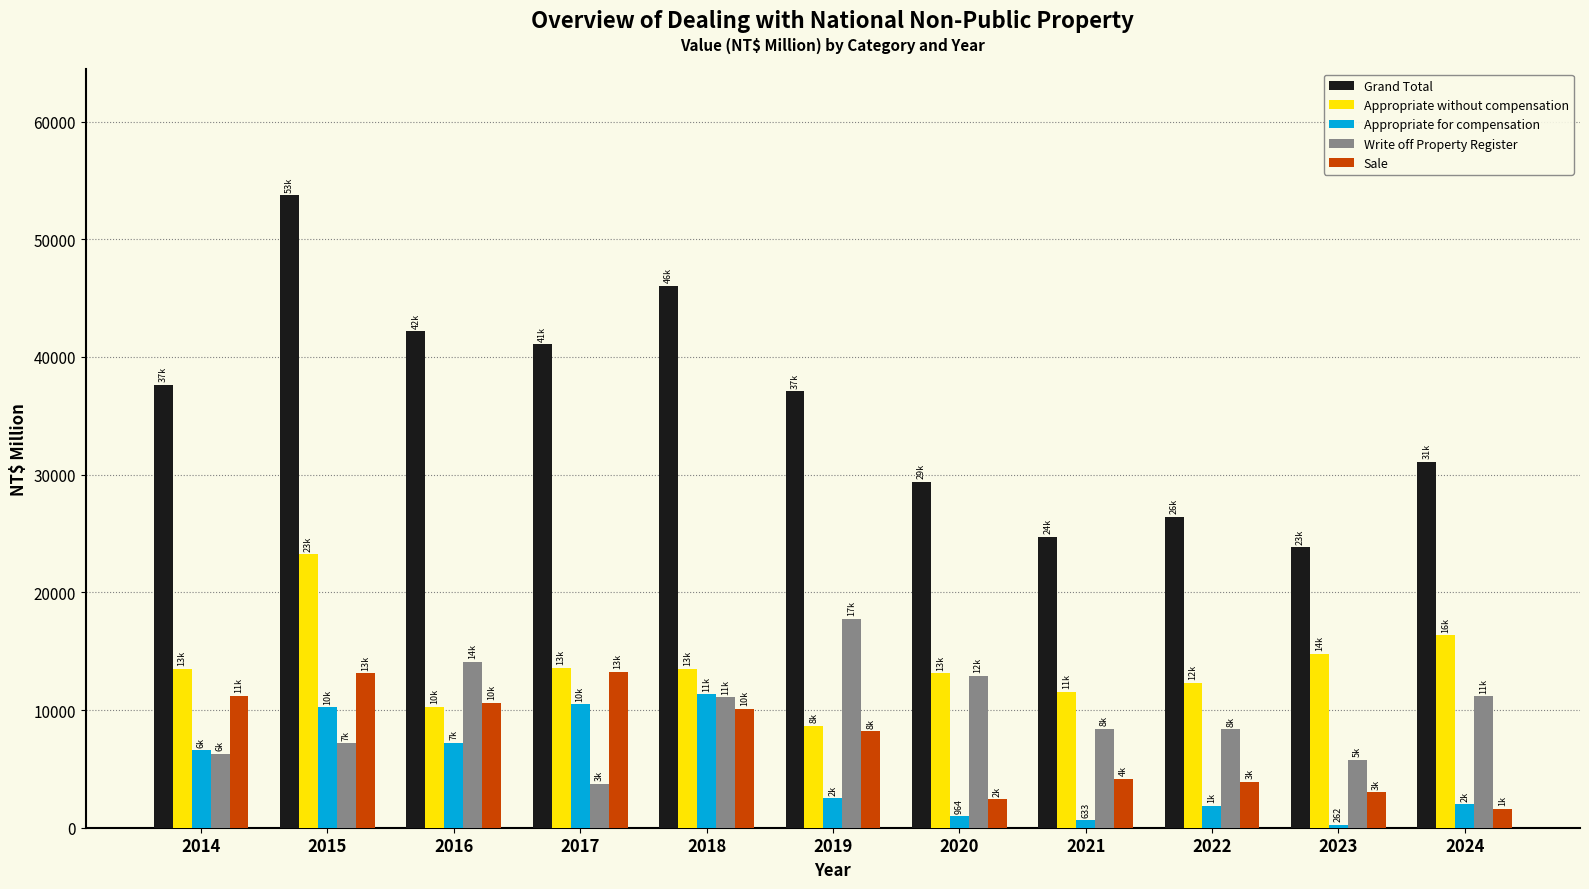

Which category has the highest value across all series?

2015